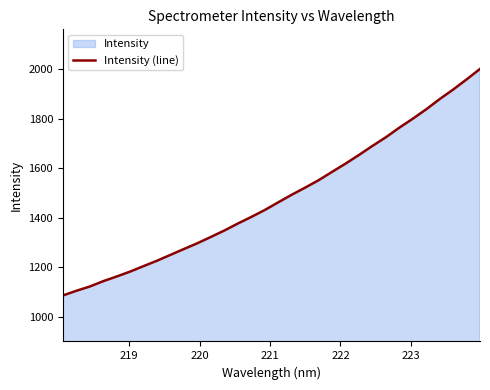

What is the minimum value shown in the chart?

1086.0